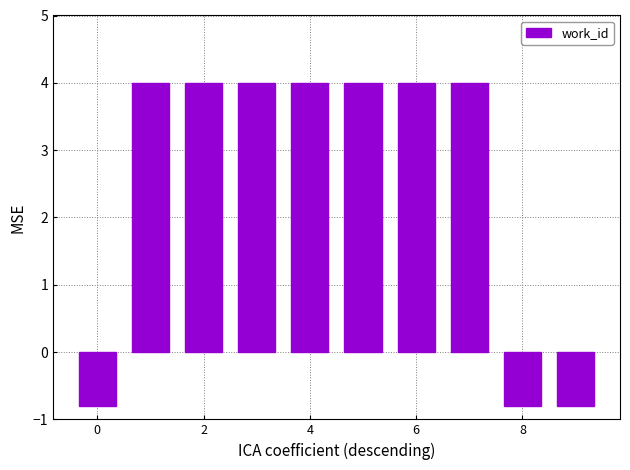

Reading right to left, list all the values displayed in this chart.

-0.8	-0.8	4.0	4.0	4.0	4.0	4.0	4.0	4.0	-0.8